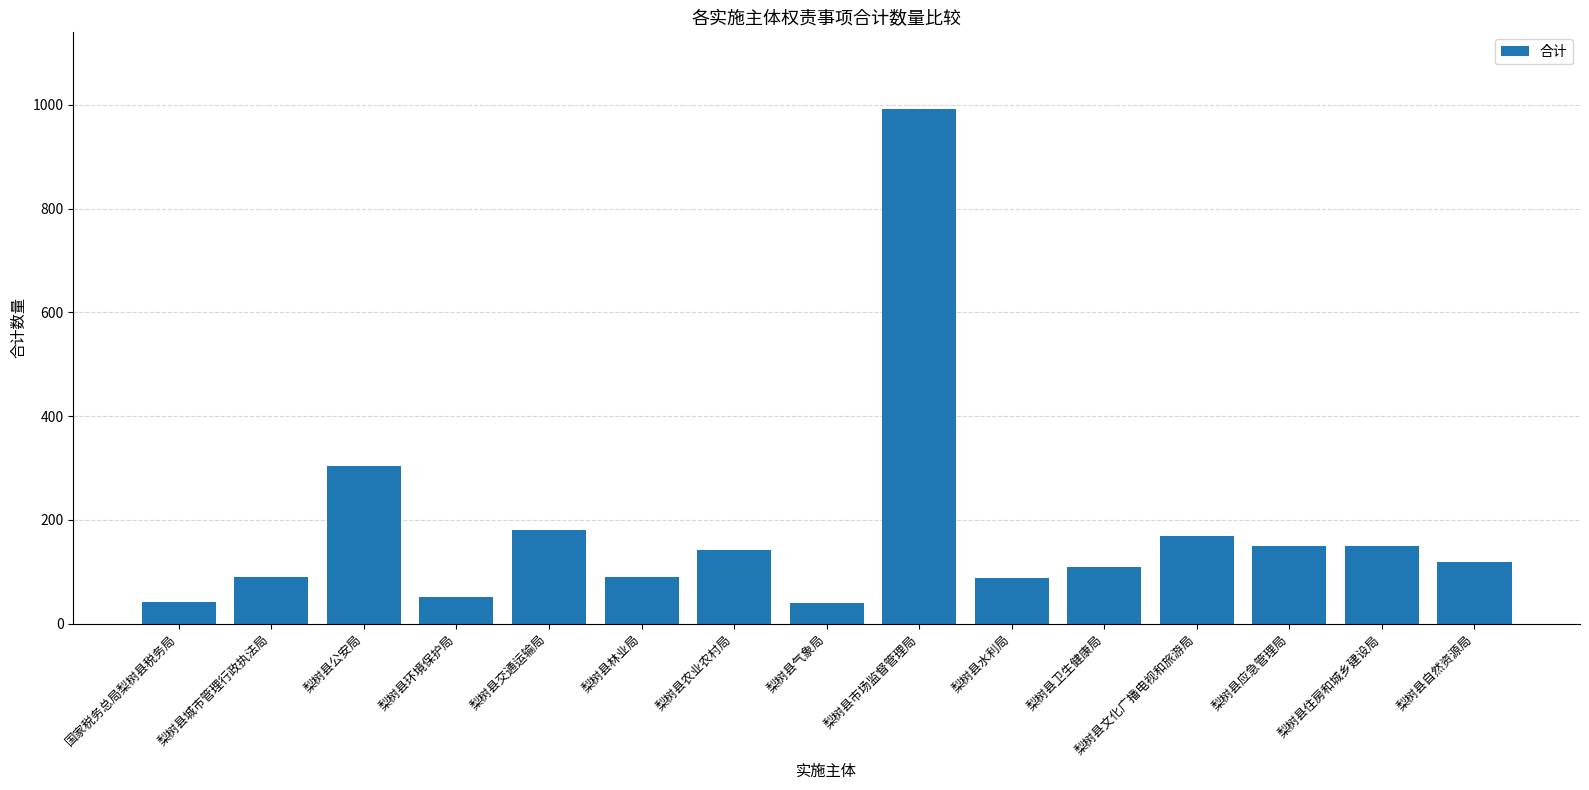

How many bars are there in total?

15